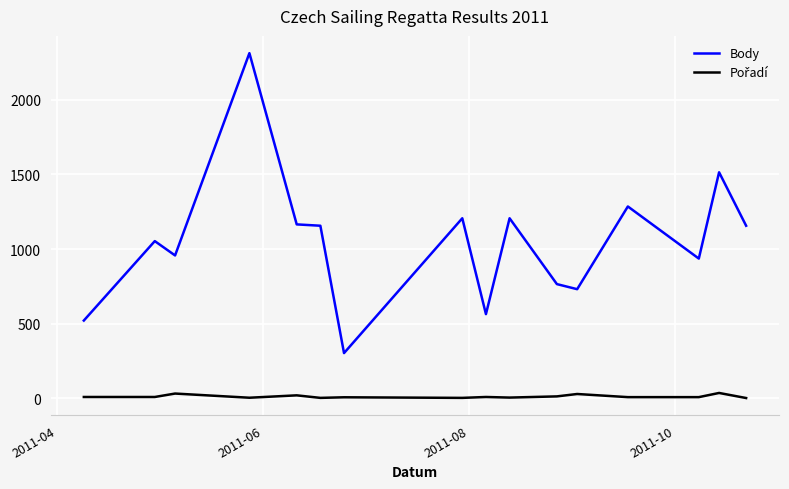

Which series has the largest total across all categories?

Body